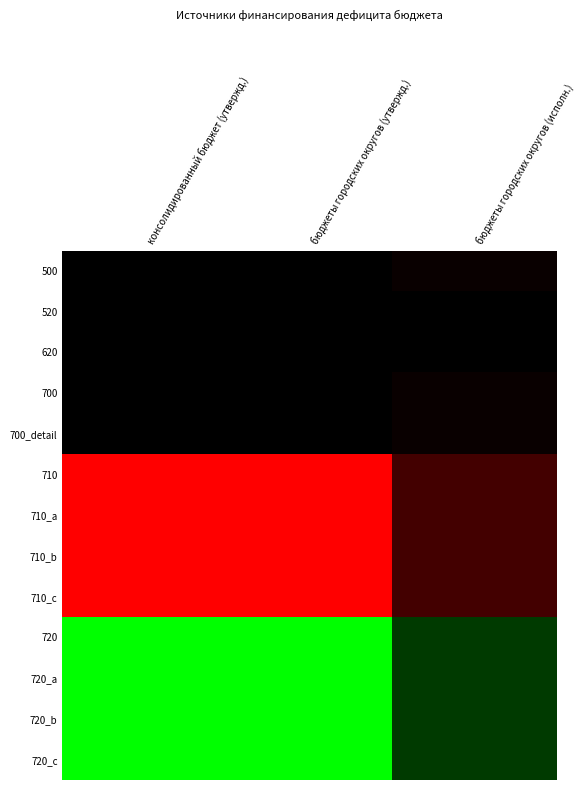

Reading right to left, list all the values displayed in this chart.

500: бюджеты городских округов (исполн.)=-50607908.7	бюджеты городских округов (утвержд.)=0.0	консолидированный бюджет (утвержд.)=0.0
520: бюджеты городских округов (исполн.)=0.0	бюджеты городских округов (утвержд.)=0.0	консолидированный бюджет (утвержд.)=0.0
620: бюджеты городских округов (исполн.)=0.0	бюджеты городских округов (утвержд.)=0.0	консолидированный бюджет (утвержд.)=0.0
700: бюджеты городских округов (исполн.)=-50607908.7	бюджеты городских округов (утвержд.)=0.0	консолидированный бюджет (утвержд.)=0.0
700_detail: бюджеты городских округов (исполн.)=-50607908.7	бюджеты городских округов (утвержд.)=0.0	консолидированный бюджет (утвержд.)=0.0
710: бюджеты городских округов (исполн.)=-358117591.9	бюджеты городских округов (утвержд.)=-1354922885.0	консолидированный бюджет (утвержд.)=-1354922885.0
710_a: бюджеты городских округов (исполн.)=-358117591.9	бюджеты городских округов (утвержд.)=-1354922885.0	консолидированный бюджет (утвержд.)=-1354922885.0
710_b: бюджеты городских округов (исполн.)=-358117591.9	бюджеты городских округов (утвержд.)=-1354922885.0	консолидированный бюджет (утвержд.)=-1354922885.0
710_c: бюджеты городских округов (исполн.)=-358117591.9	бюджеты городских округов (утвержд.)=-1354922885.0	консолидированный бюджет (утвержд.)=-1354922885.0
720: бюджеты городских округов (исполн.)=307509683.1	бюджеты городских округов (утвержд.)=1354922885.0	консолидированный бюджет (утвержд.)=1354922885.0
720_a: бюджеты городских округов (исполн.)=307509683.1	бюджеты городских округов (утвержд.)=1354922885.0	консолидированный бюджет (утвержд.)=1354922885.0
720_b: бюджеты городских округов (исполн.)=307509683.1	бюджеты городских округов (утвержд.)=1354922885.0	консолидированный бюджет (утвержд.)=1354922885.0
720_c: бюджеты городских округов (исполн.)=307509683.1	бюджеты городских округов (утвержд.)=1354922885.0	консолидированный бюджет (утвержд.)=1354922885.0